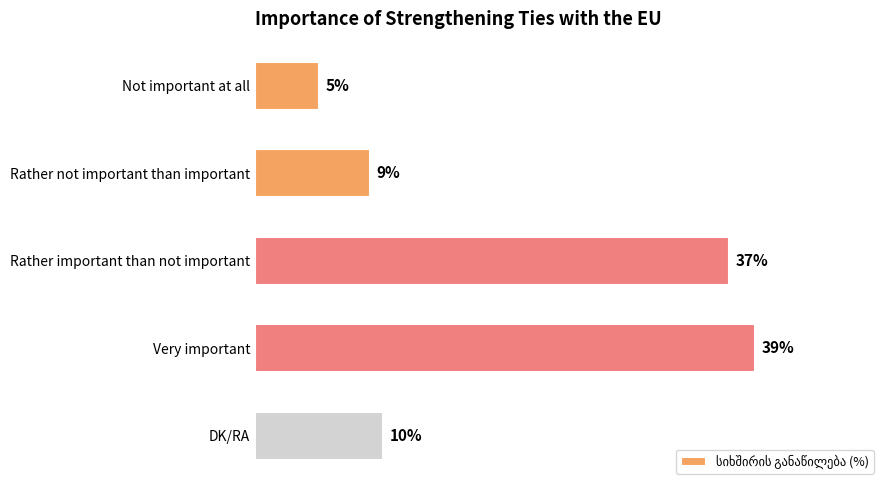

Between Very important and DK/RA, which is larger?

Very important